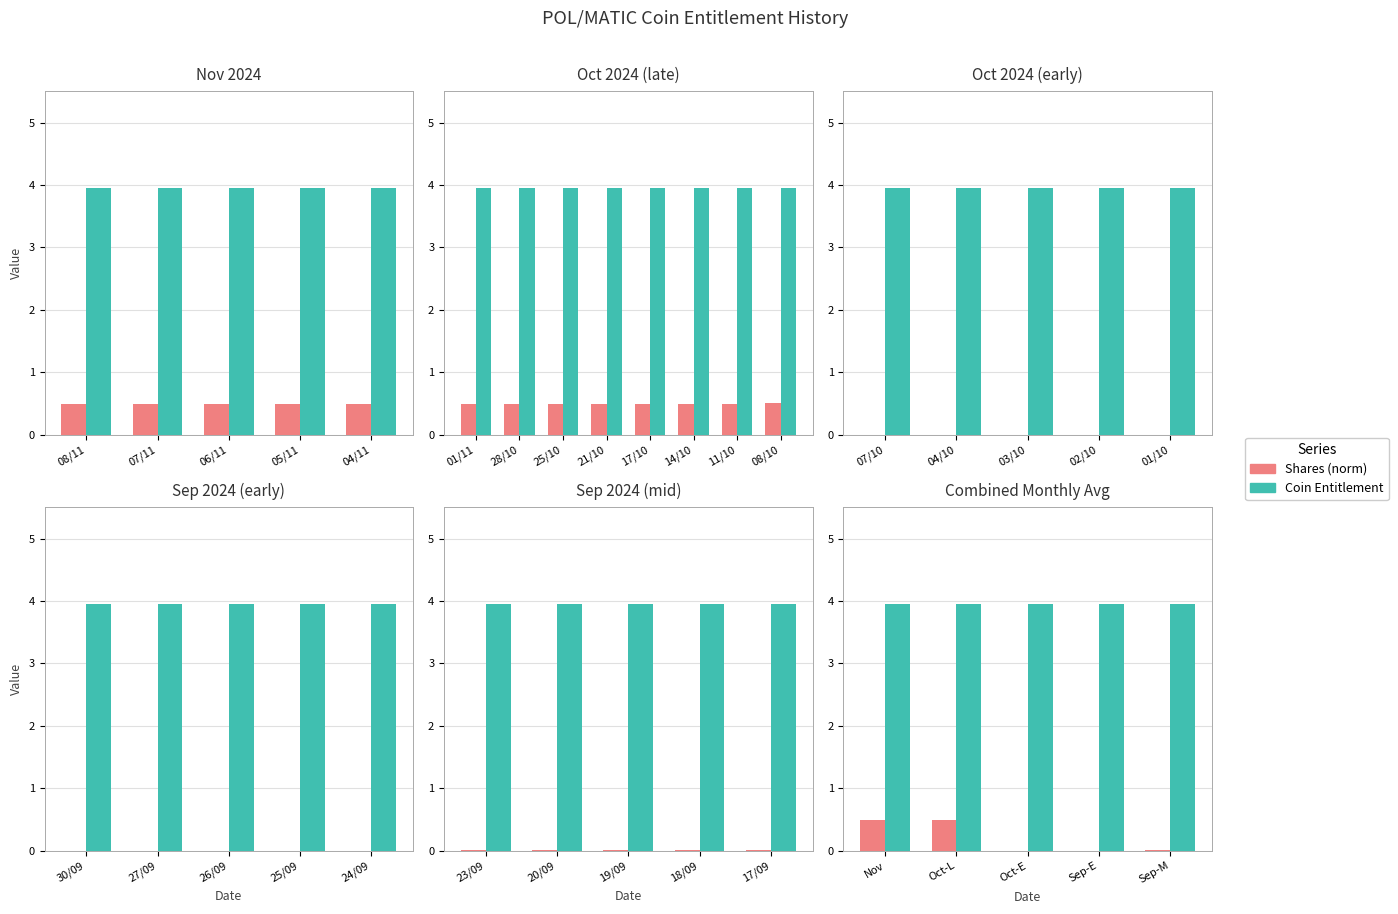

What is the value of the Coin Entitlement bar at the 3rd from the left?

4.0